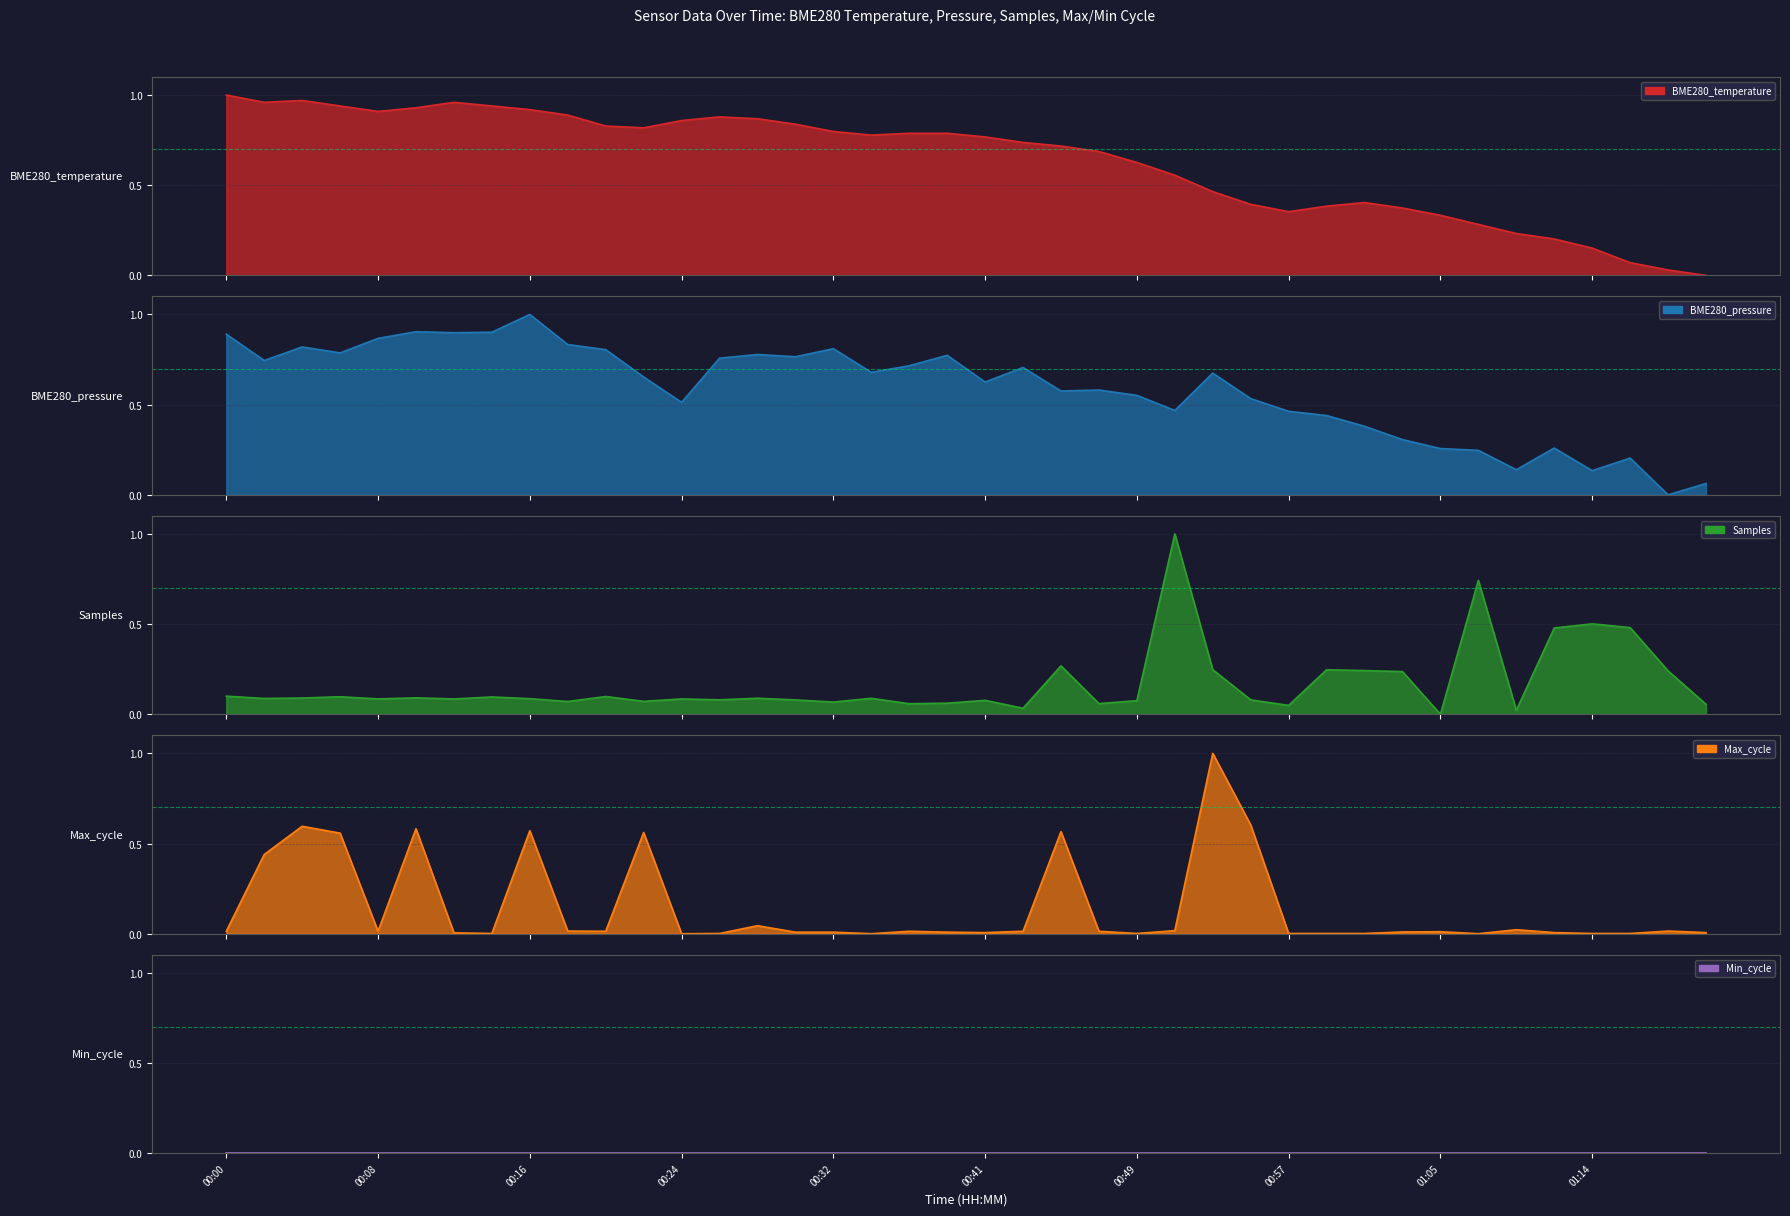

What is the maximum value for Max_cycle?

1.0